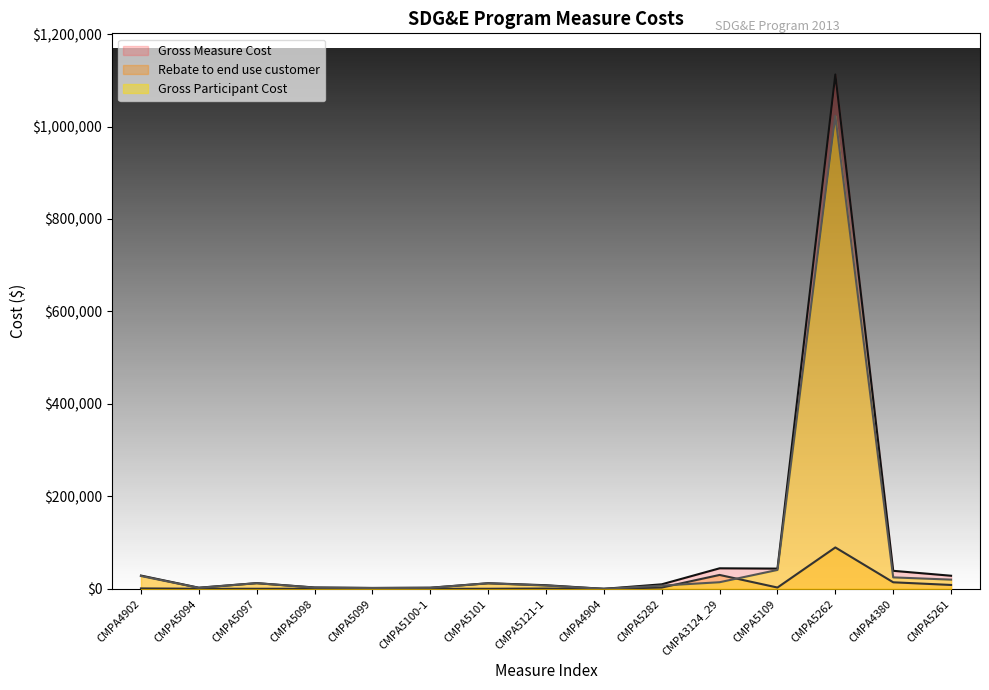

What are all the series names shown in the legend?

Gross Measure Cost, Rebate to end use customer, Gross Participant Cost